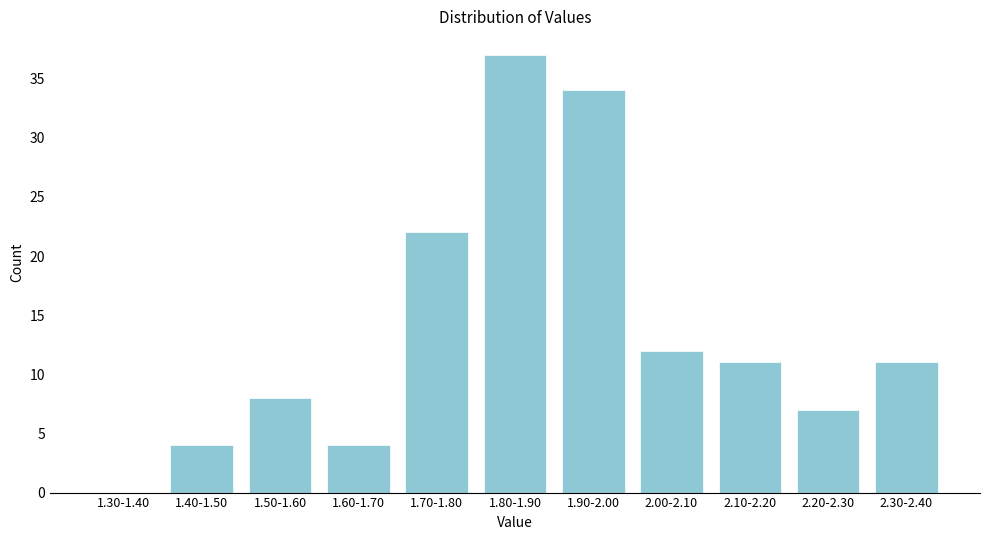

Reading left to right, transcribe all the data shown in this chart.

1.30-1.40=0	1.40-1.50=4	1.50-1.60=8	1.60-1.70=4	1.70-1.80=22	1.80-1.90=37	1.90-2.00=34	2.00-2.10=12	2.10-2.20=11	2.20-2.30=7	2.30-2.40=11